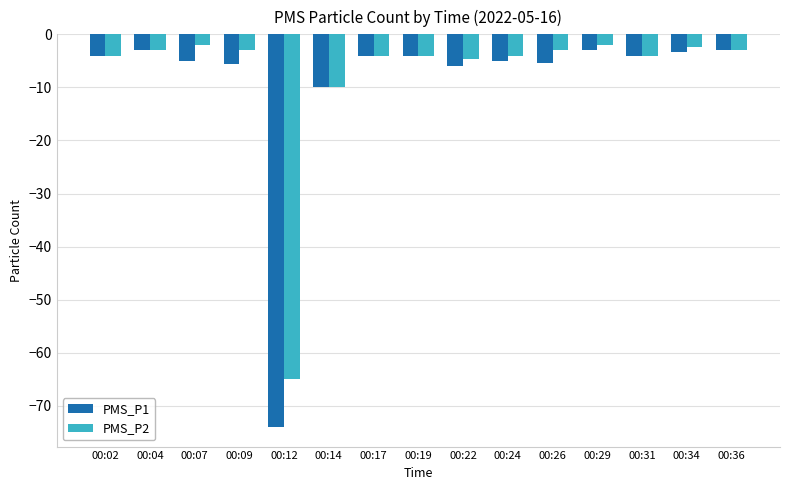

What is the difference between the PMS_P1 values at 00:04 and 00:24?

2.0